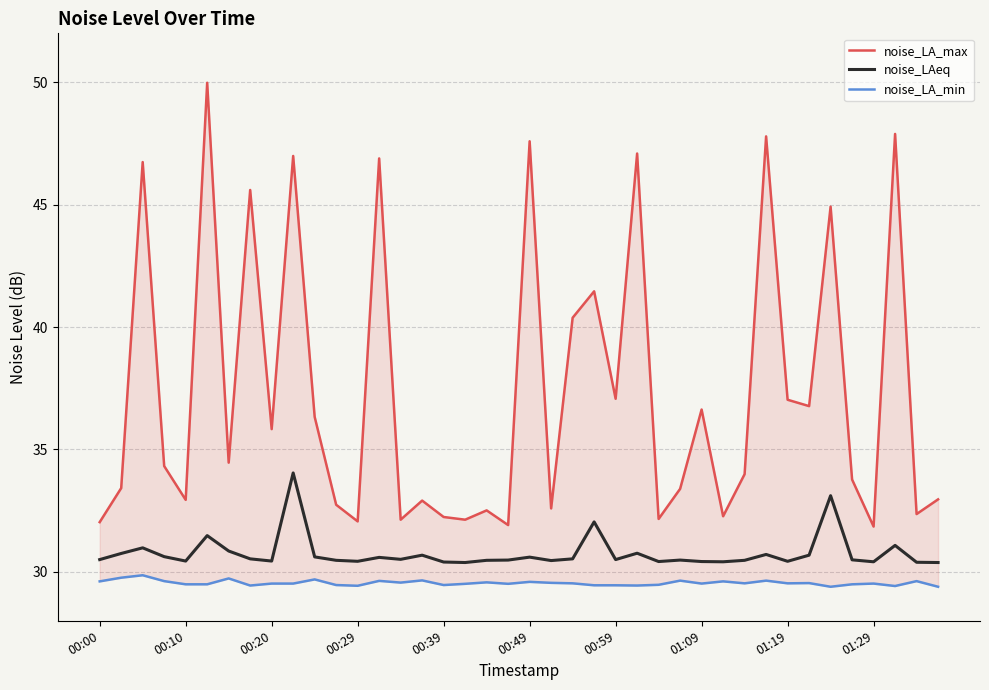

Count the number of categories in the chart.

40